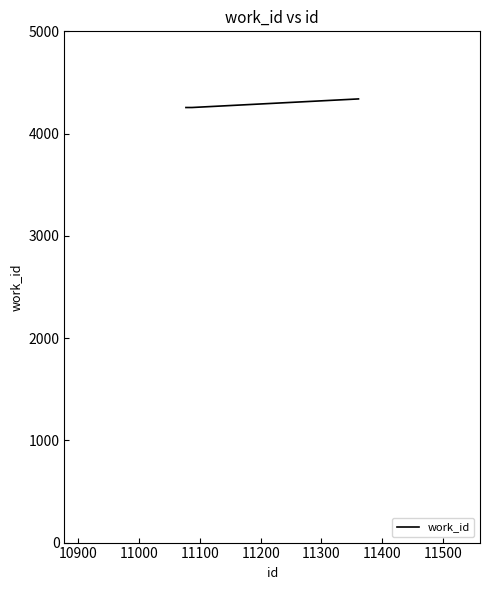

How many series are shown in this chart?

1